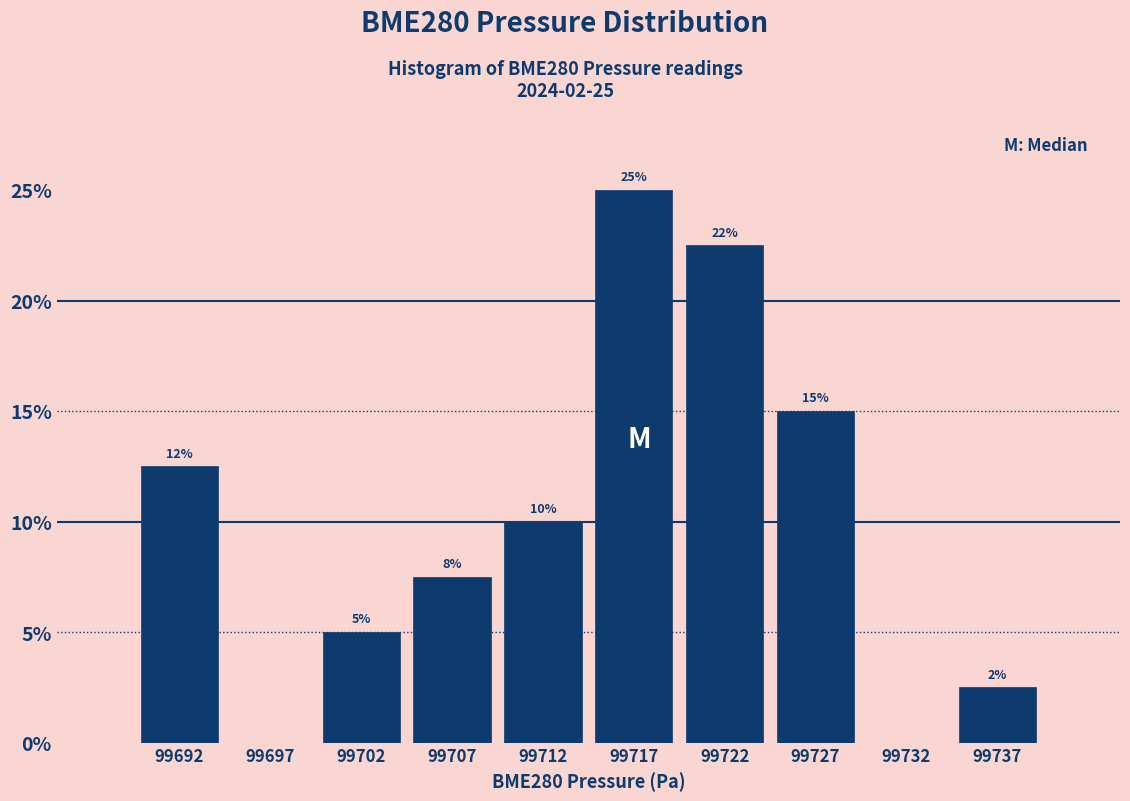

Over which range of the x-axis is the bar tallest?

99715 to 99720